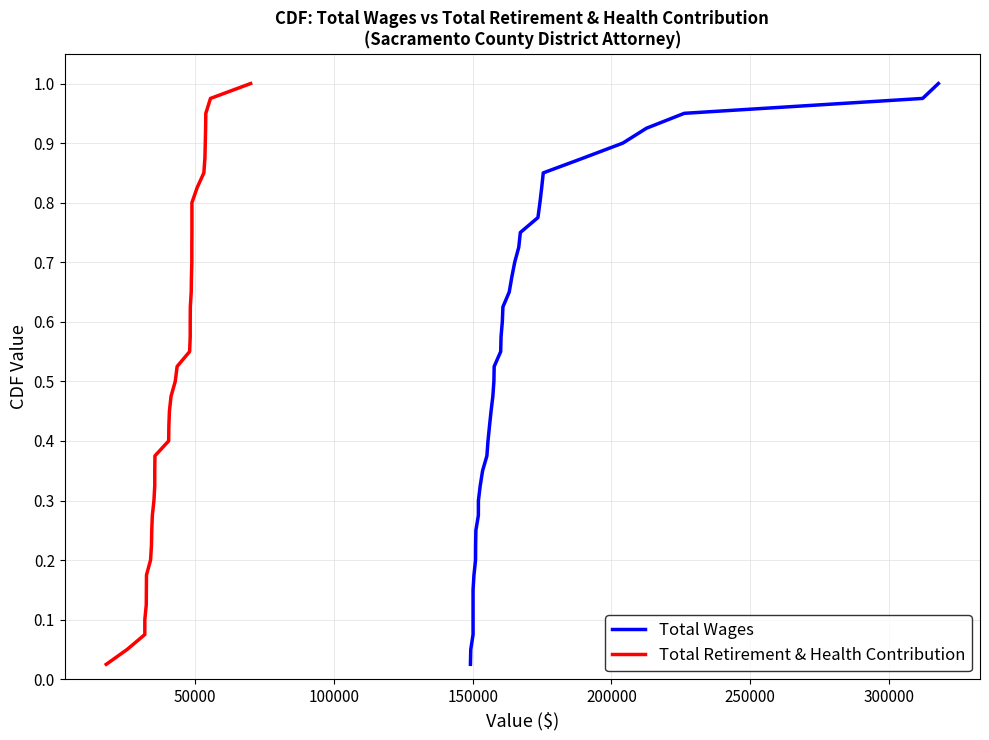

The value of Total Wages at 10 is 0.4. True or false?

False